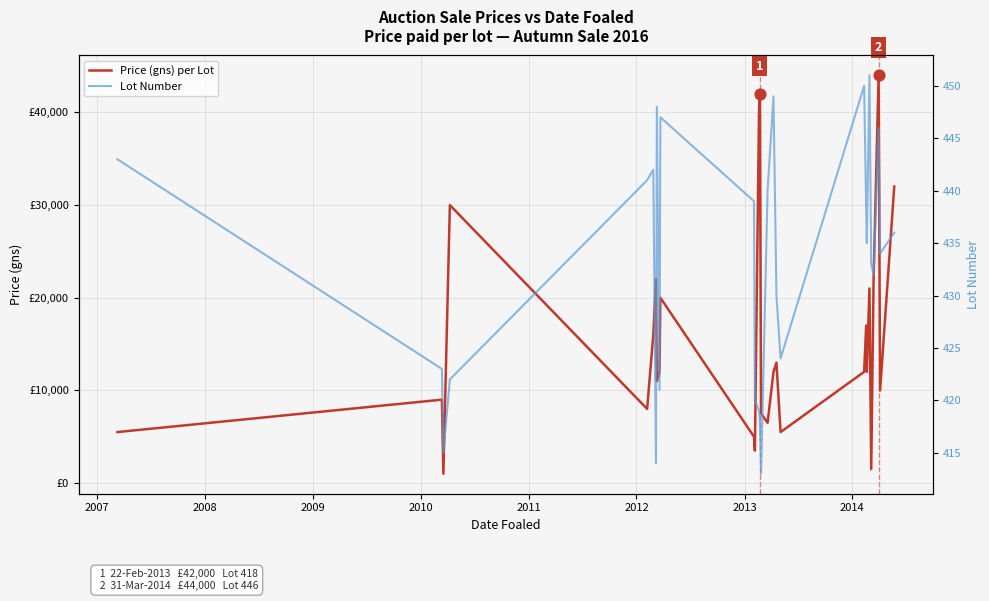

Is the value of Price (gns) per Lot at 21 greater than the value of Lot Number at 24?

Yes